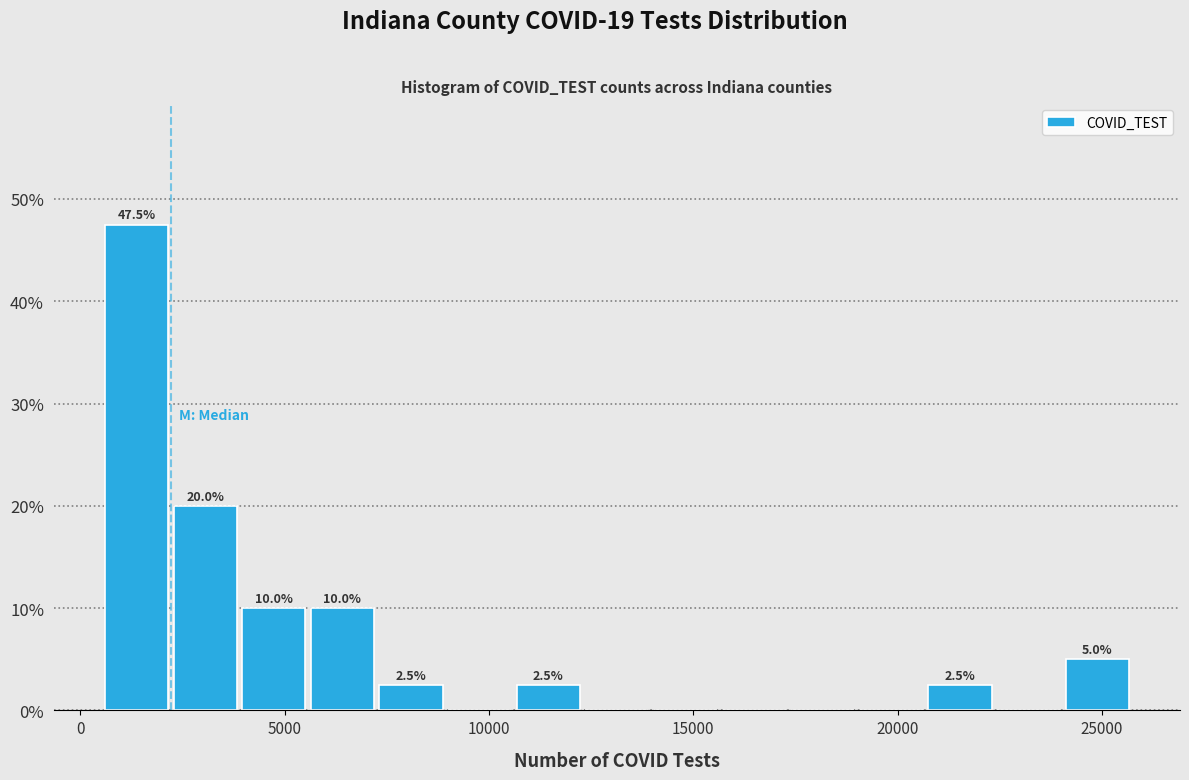

Around what value on the x-axis is the tallest bar? Give the approximate position of its centre, as read against the axis.

1500